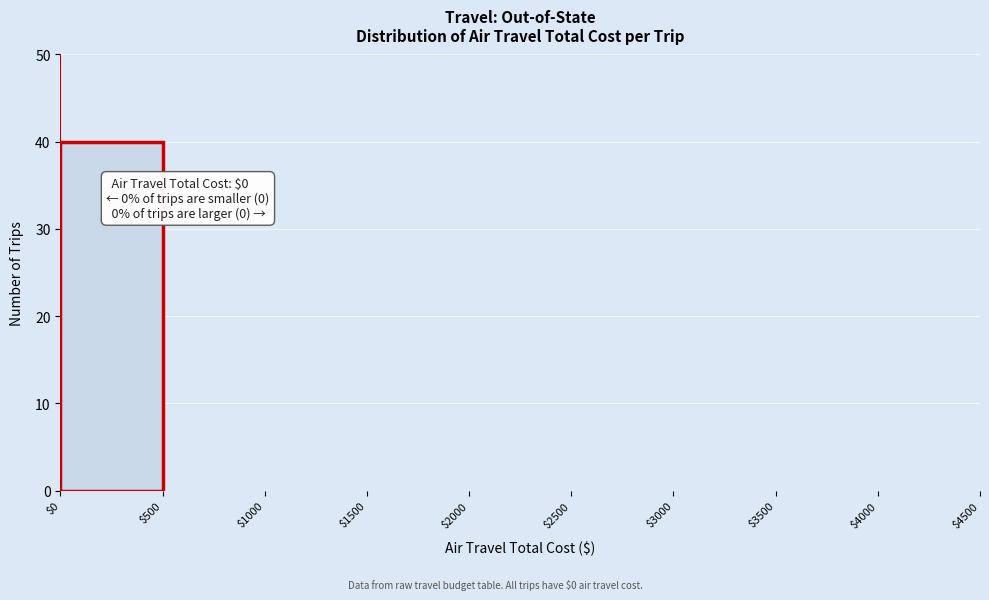

Which range on the x-axis has the tallest bar?

$0 to $500